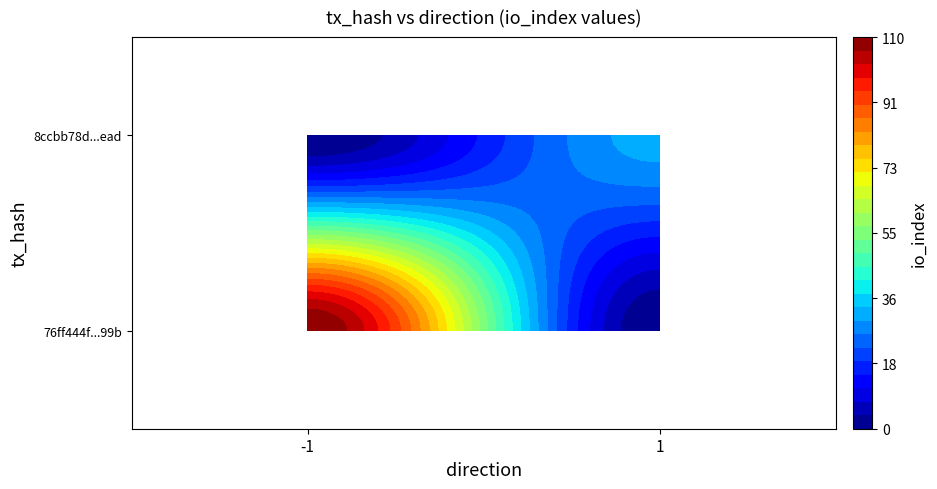

What is the difference between the maximum and minimum values in the 76ff444f460d7951a15fa13b423b8c1cc28d99b series?

111